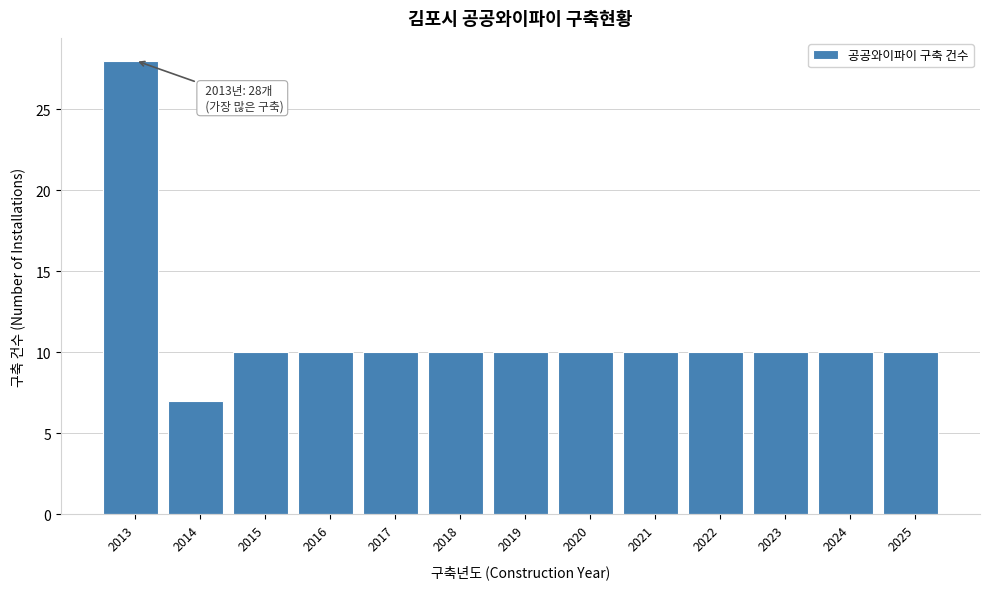

Reading right to left, list all the values displayed in this chart.

10	10	10	10	10	10	10	10	10	10	10	7	28